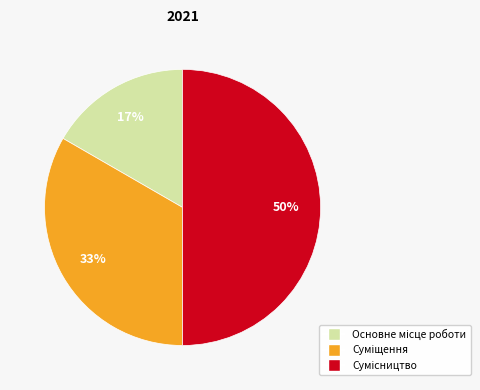

To the nearest percent, what is the average slice percentage?

33%